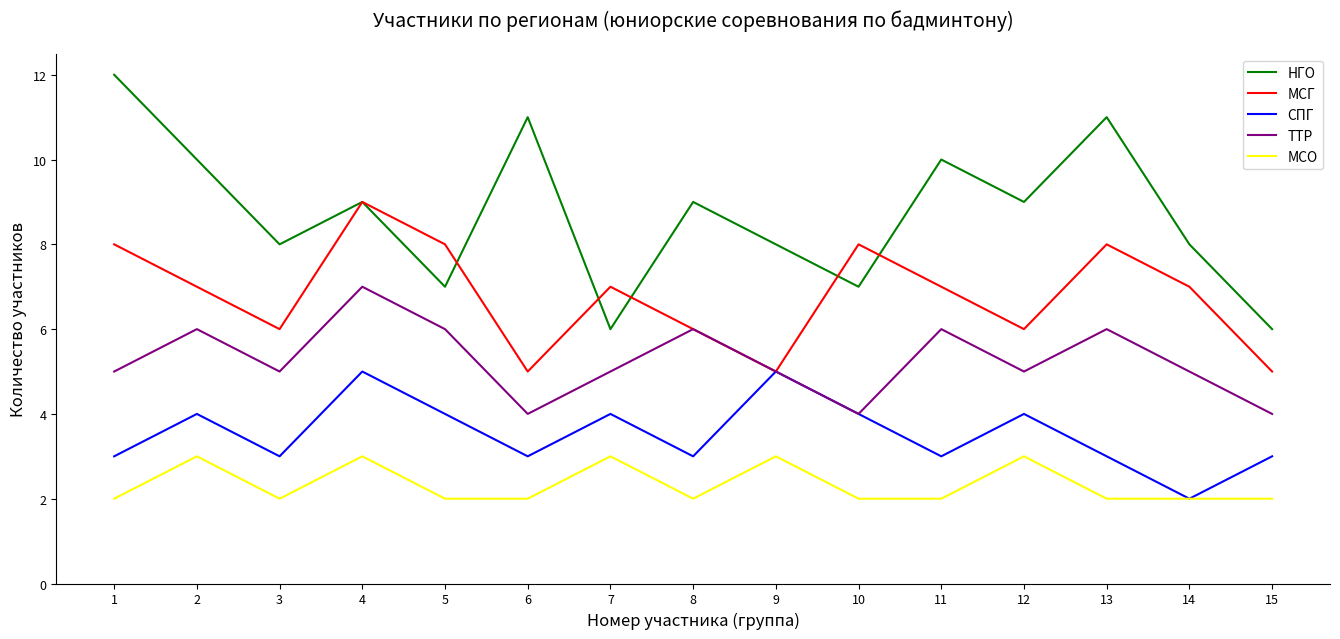

True or false: ТТР and МСО intersect in this chart.

False